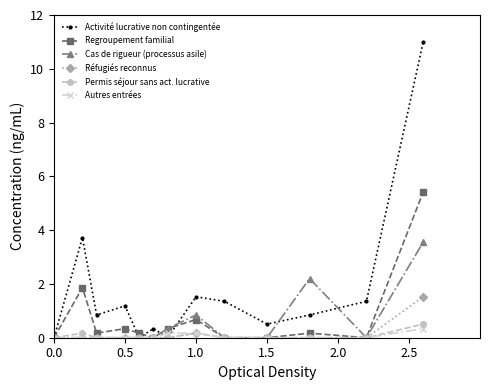

What is the maximum value shown in the chart?

11.0